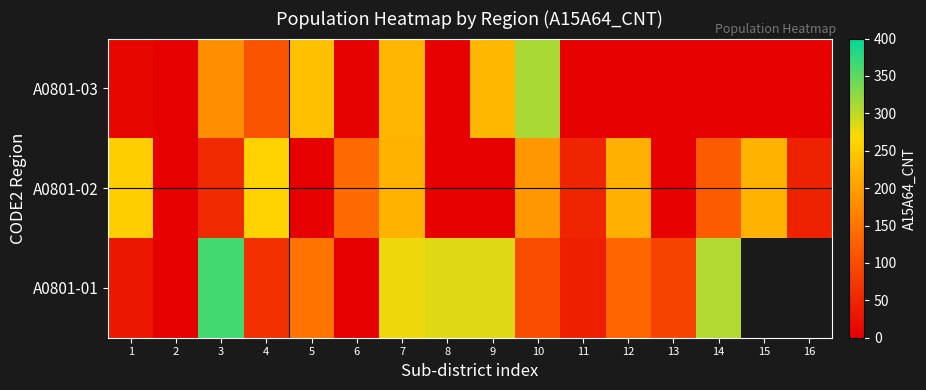

Rank the series at 10 from lowest to highest value.

A0801-01, A0801-02, A0801-03